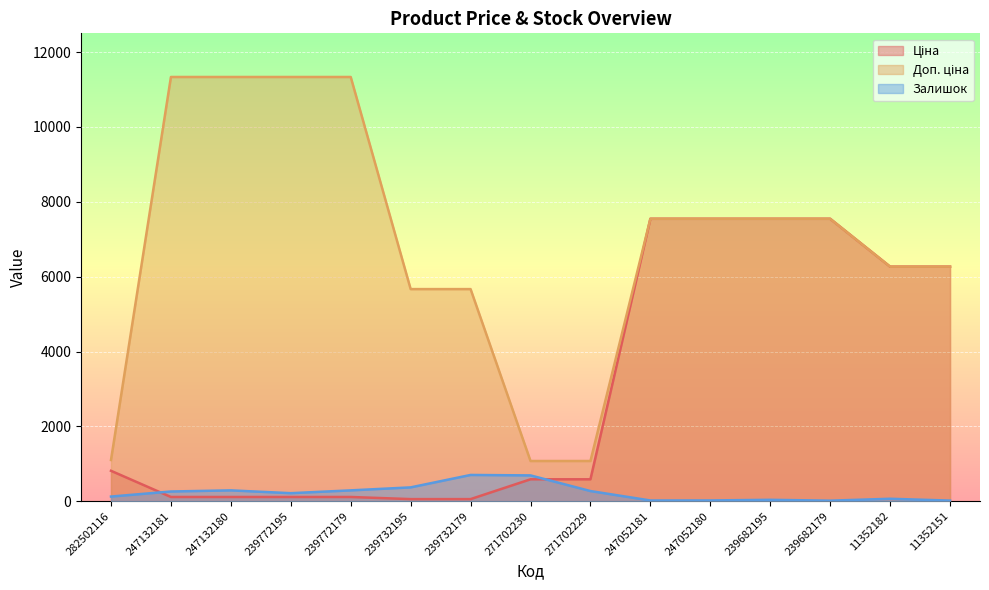

What is the value of the Ціна point at the 7th from the left?

56.7